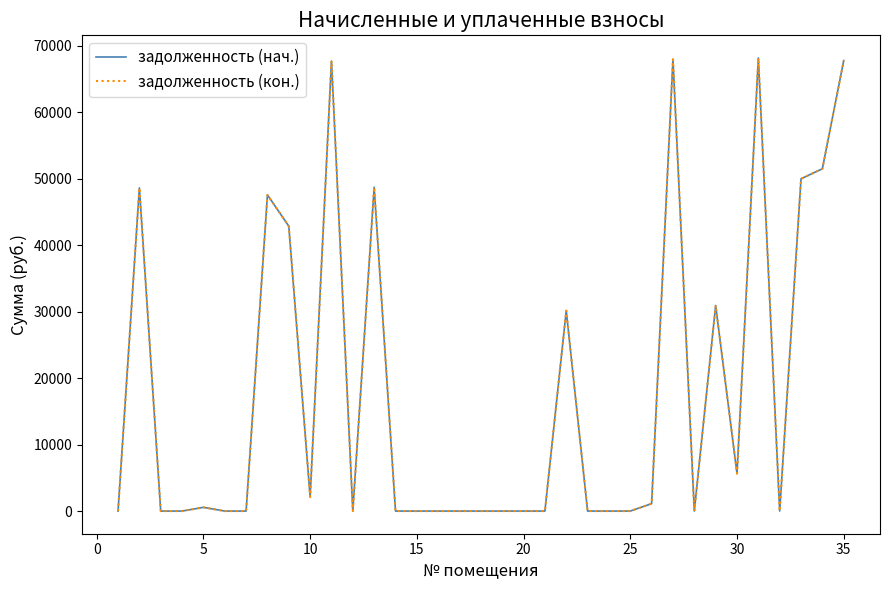

At how many categories does at least one series exceed 9873?

12